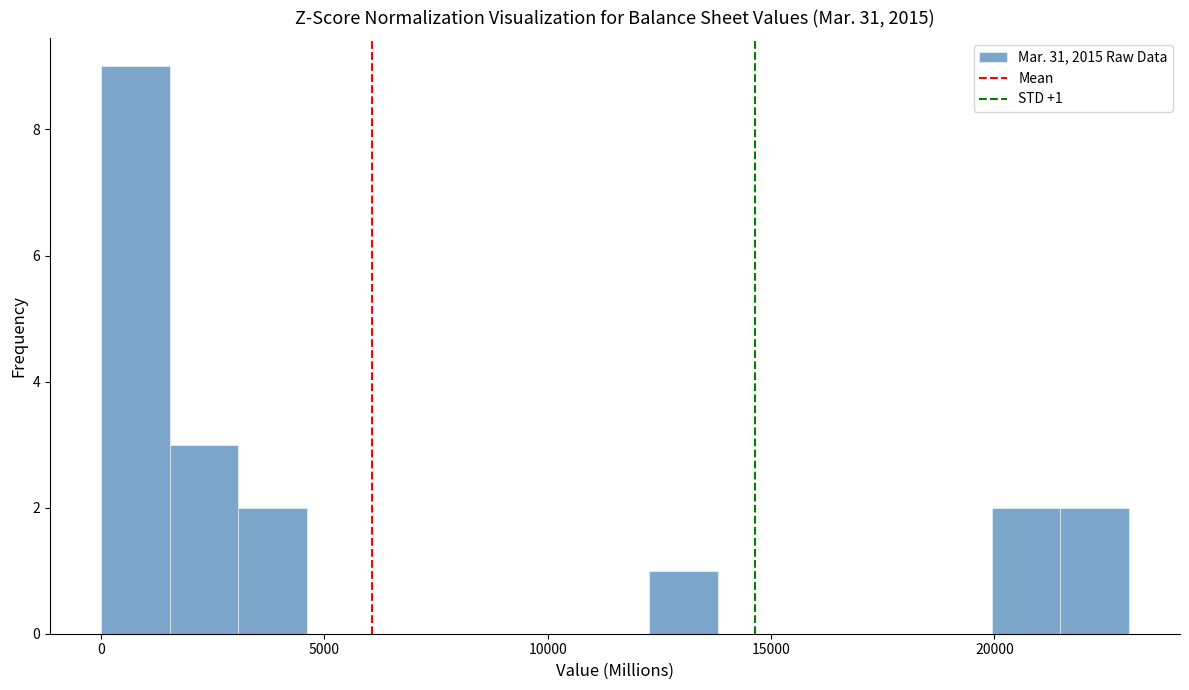

Around what value on the x-axis is the tallest bar? Give the approximate position of its centre, as read against the axis.

1000